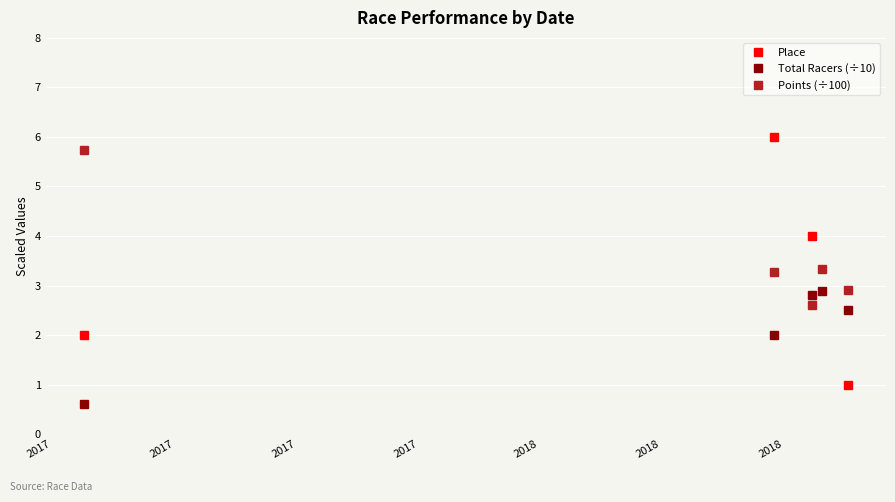

Which series ends up on top after the final intersection of Points (÷100) and Total Racers (÷10)?

Points (÷100)